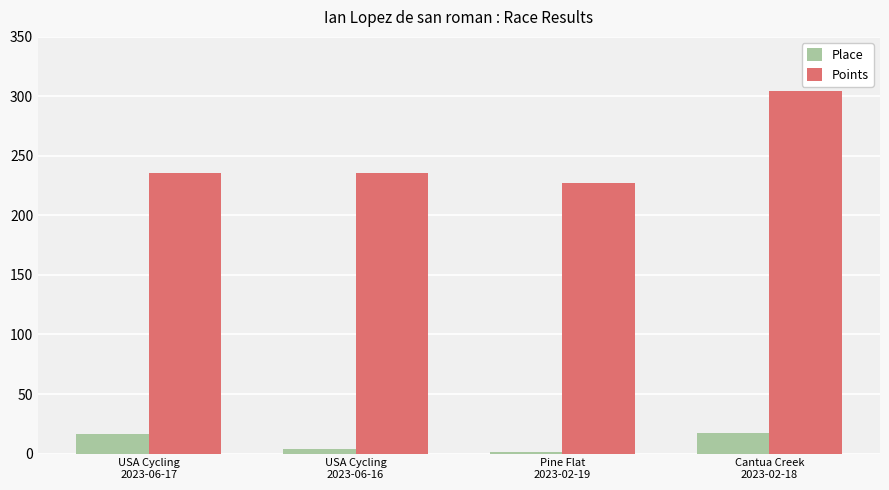

What is the greatest value displayed?

304.3